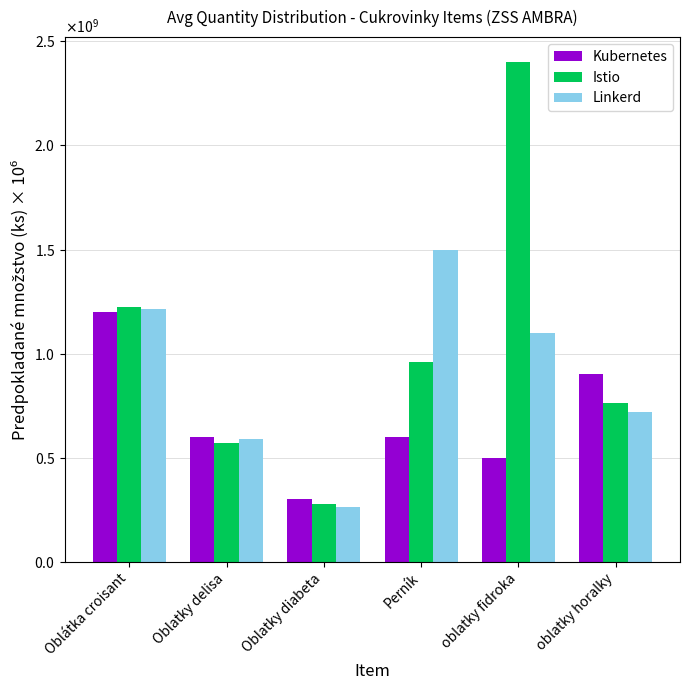

What position from the right is Oblatky diabeta?

4